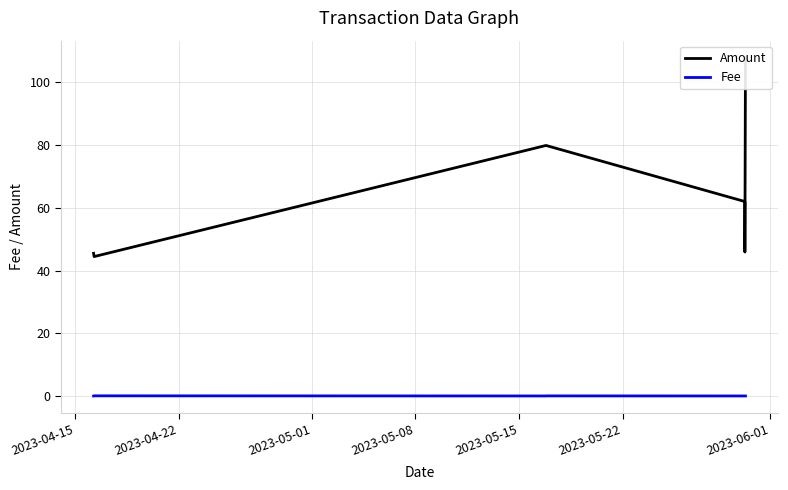

What is the maximum value shown in the chart?

107.9